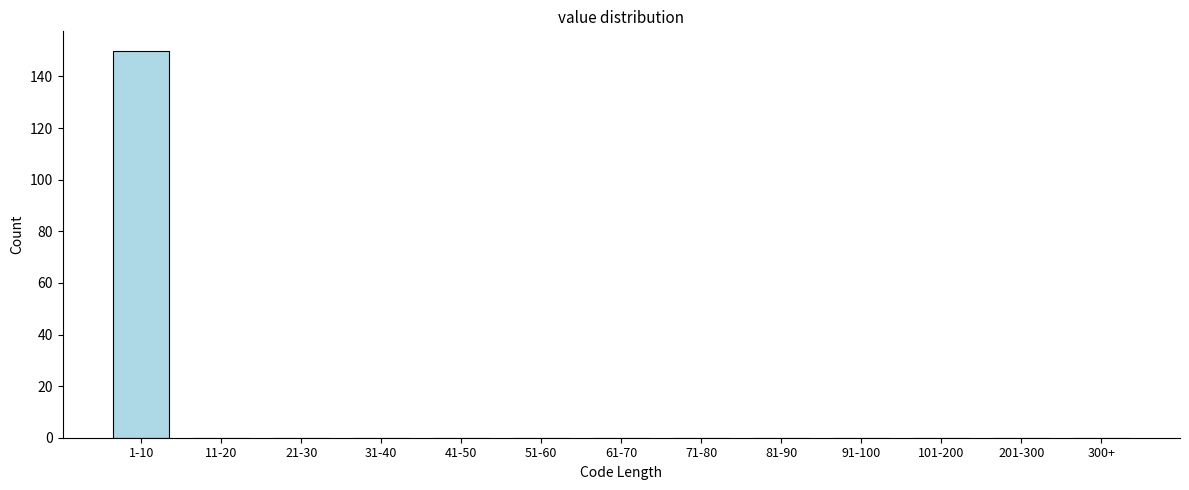

Reading left to right, extract all data points from this chart.

1-10=150	11-20=0	21-30=0	31-40=0	41-50=0	51-60=0	61-70=0	71-80=0	81-90=0	91-100=0	101-200=0	201-300=0	300+=0